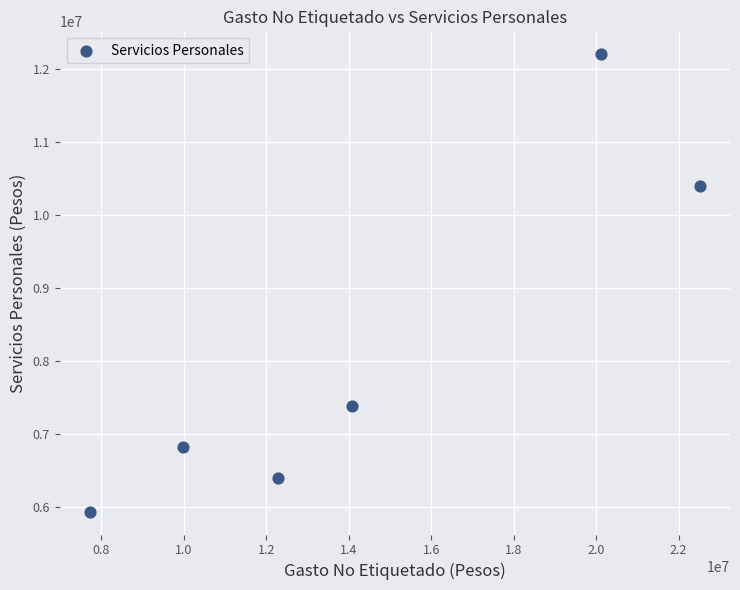

What is the average X value?

14450702.8